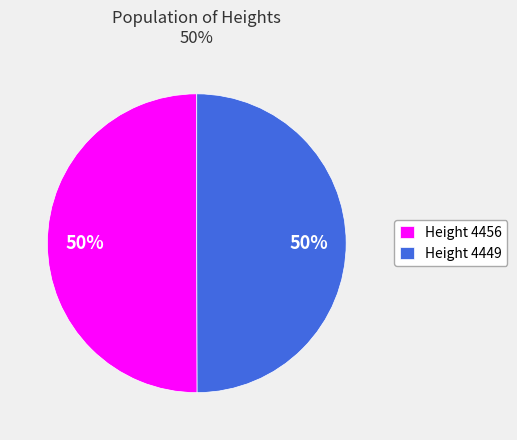

The Height 4449 slice represents 50% of the pie. True or false?

True